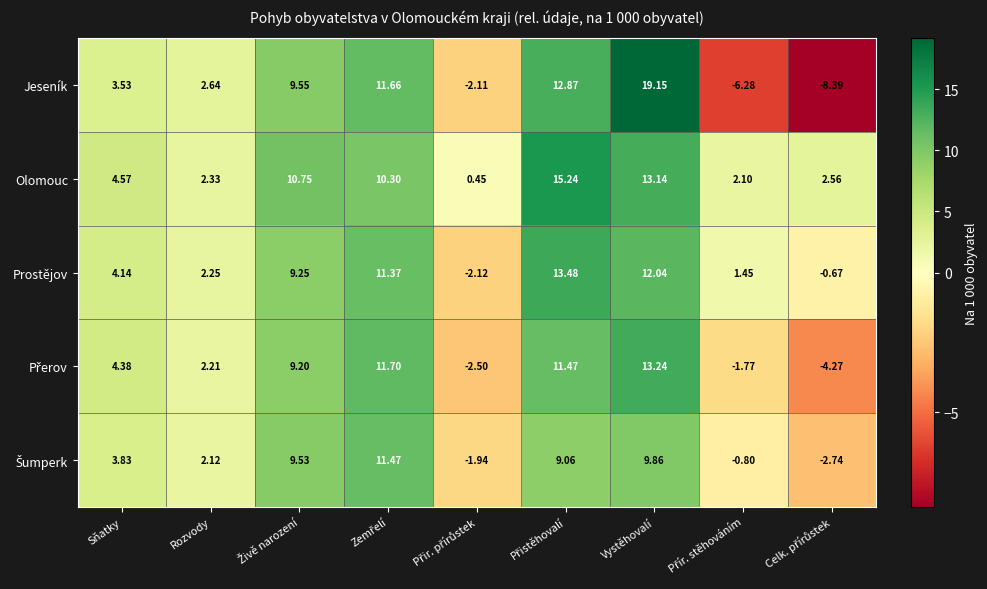

Which series has the largest range (max minus min)?

Jeseník